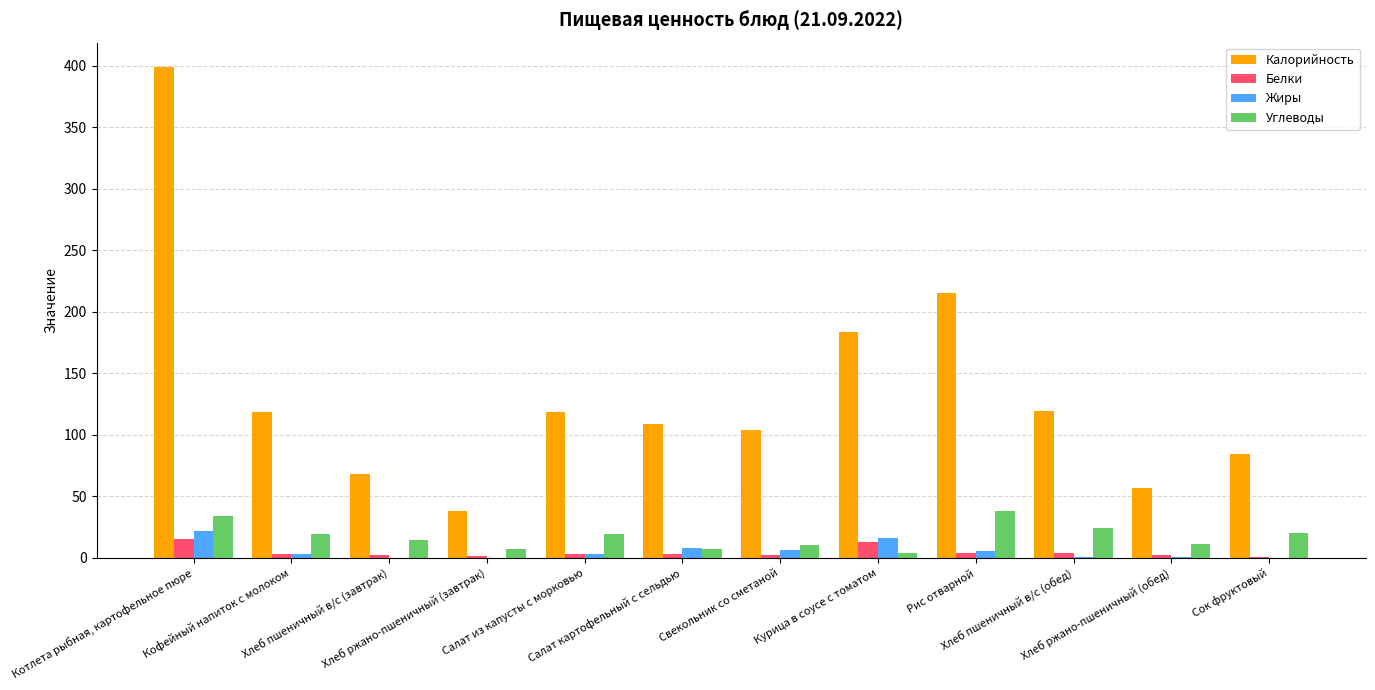

What is the sum of the Калорийность values at Хлеб пшеничный в/с (завтрак) and Сок фруктовый?

152.6